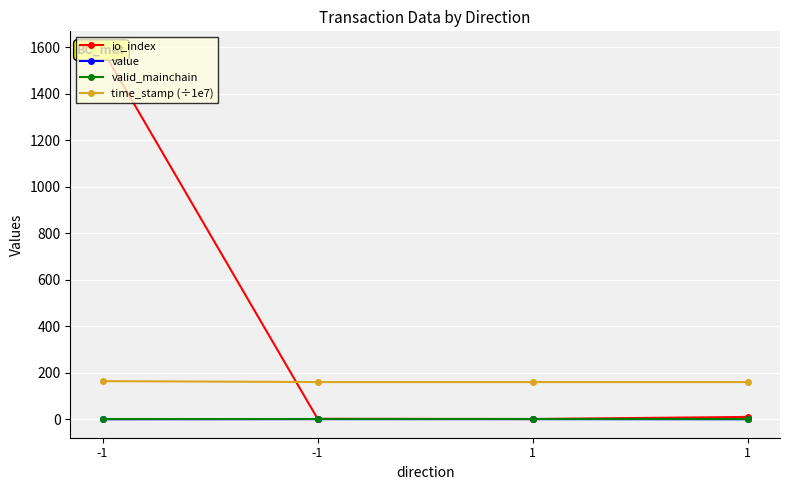

Read the time_stamp (÷1e7) value at -1.

159.9